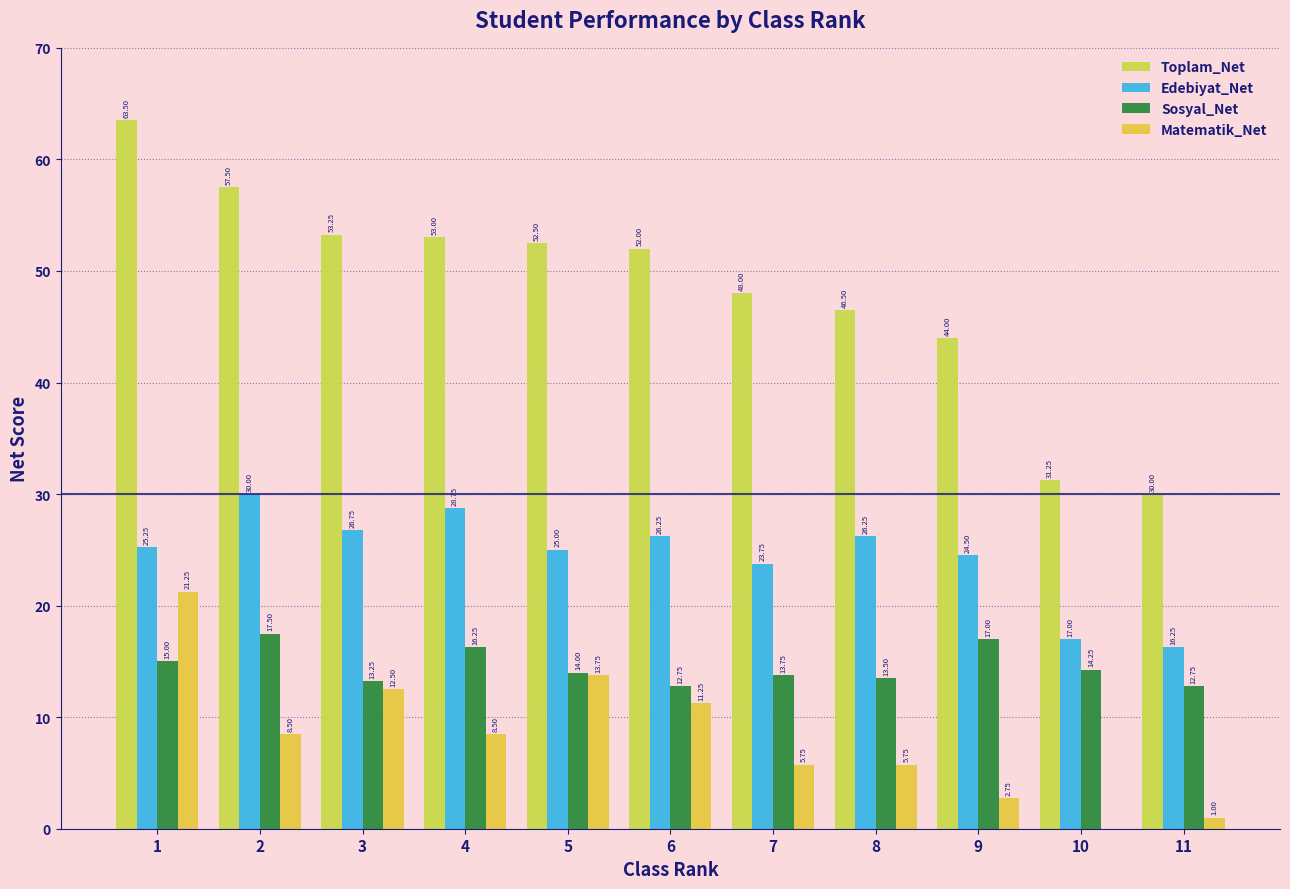

How many data points does each series have?

11